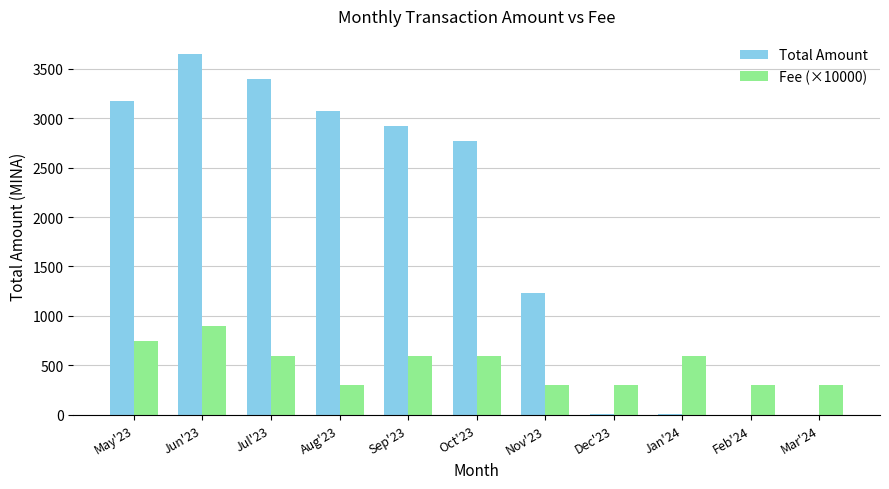

Where does the Fee (×10000) series first go above 600?

May'23